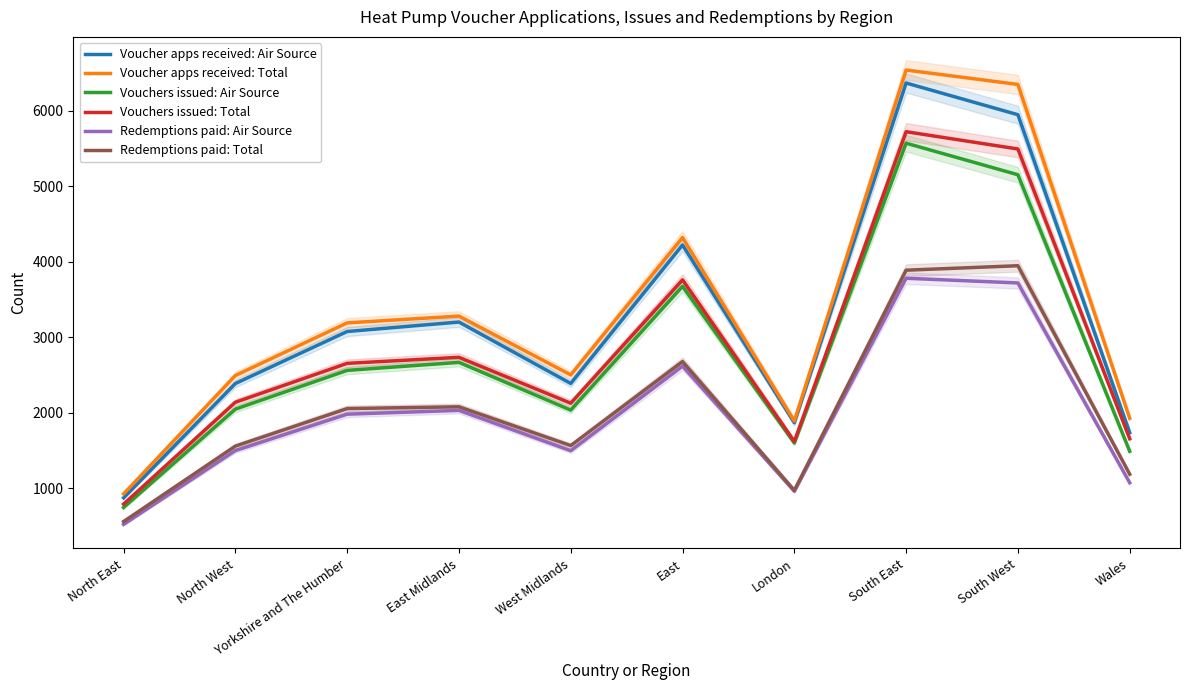

What is the total value across all series at London?

8914